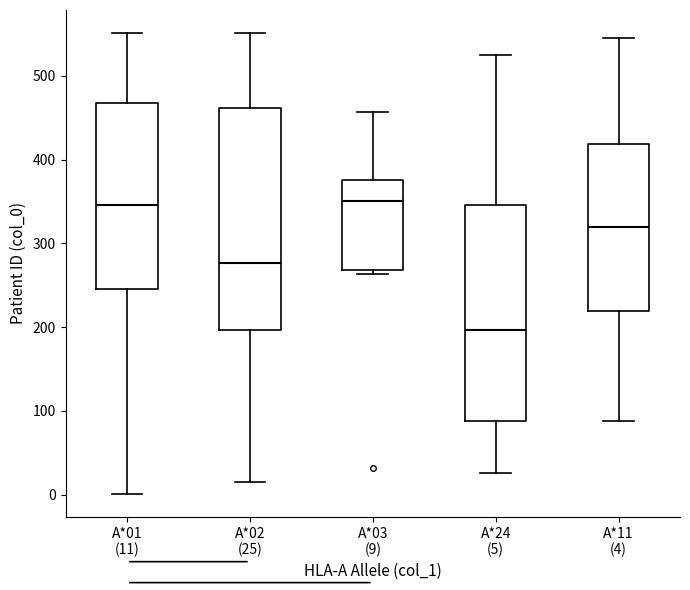

Reading left to right, read every box against the y-axis: the position of its median line, the range the box covers, and the ends of its whiskers. The values are not printed on the chart, so give them approximately, as read against the axis.

A*01 (11): median 350, box 250 to 470, whiskers 0 to 550
A*02 (25): median 280, box 200 to 460, whiskers 20 to 550
A*03 (9): median 350, box 270 to 380, whiskers 260 to 460
A*24 (5): median 200, box 90 to 350, whiskers 30 to 530
A*11 (4): median 320, box 220 to 420, whiskers 90 to 550